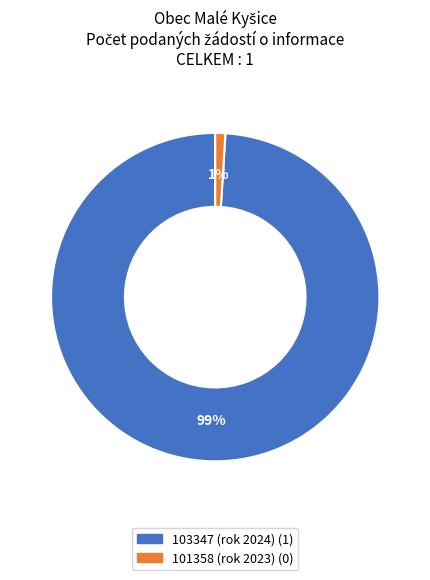

Count the number of slices in the pie.

2